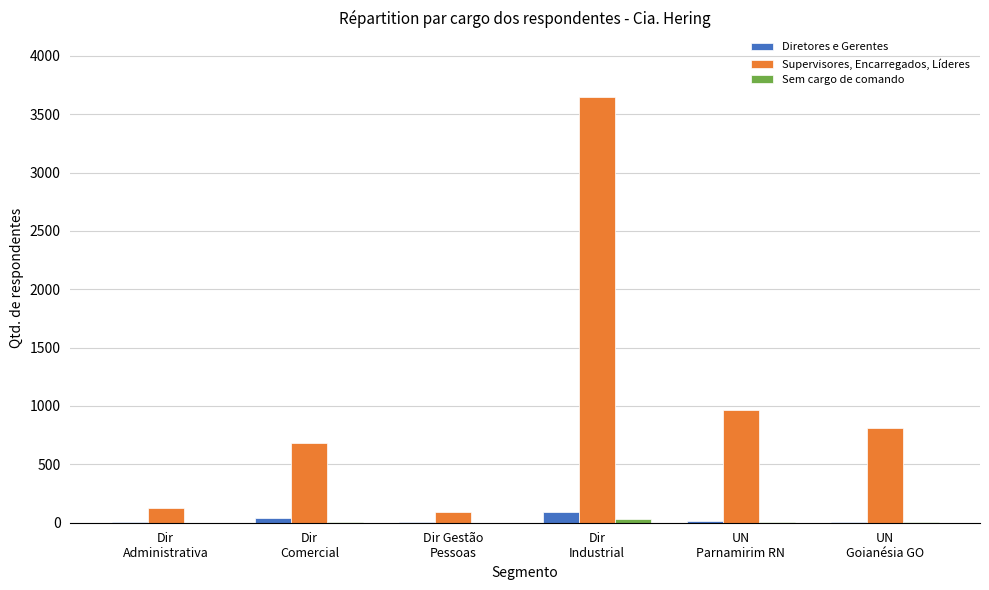

Where does the Supervisores, Encarregados, Líderes series first go above 814?

Dir
Industrial